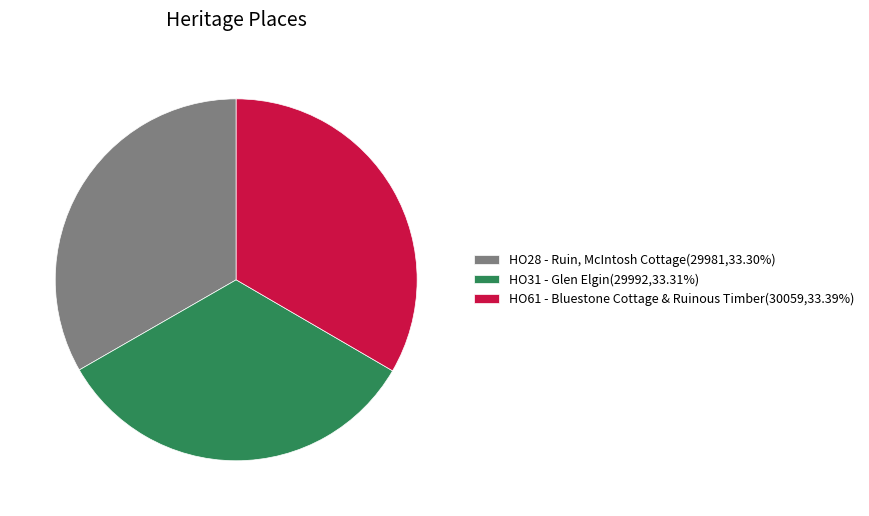

True or false: HO61 - Bluestone Cottage & Ruinous Timber accounts for 33% of the total.

True